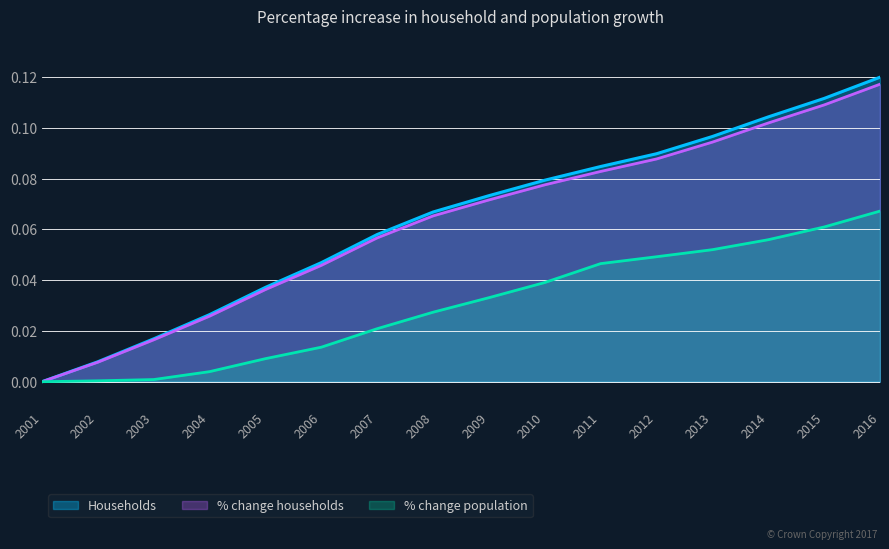

True or false: % change population and Households intersect in this chart.

False